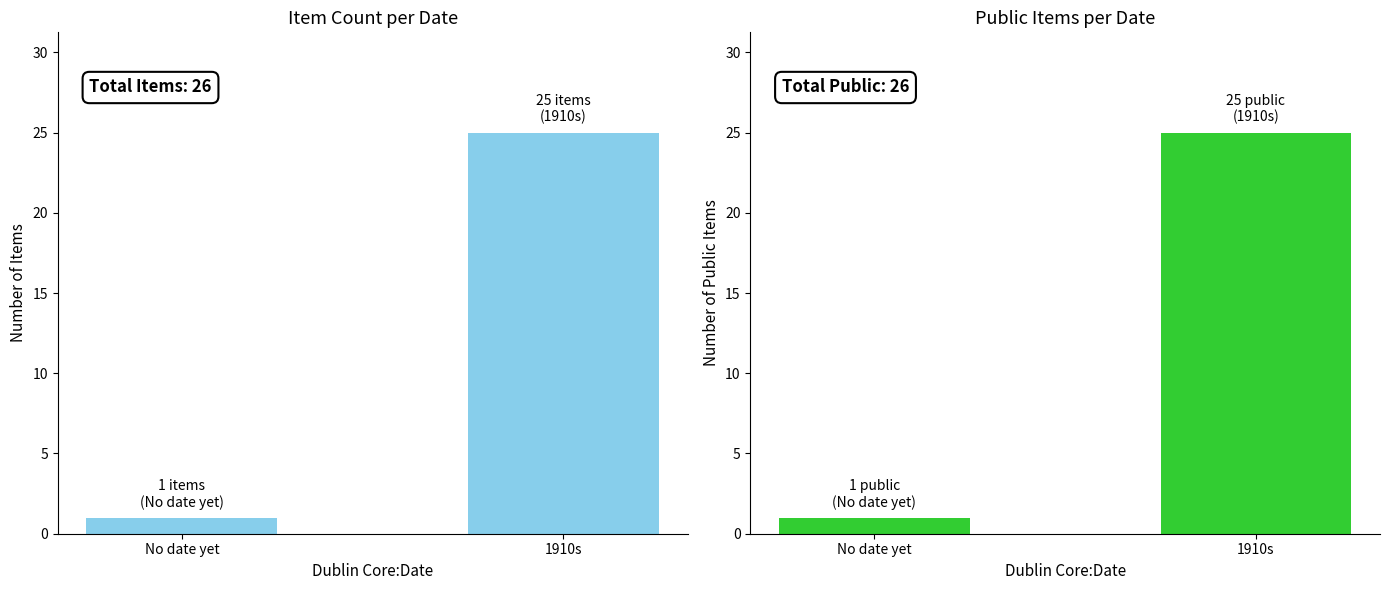

What are all the series names shown in the legend?

Item Count, Public Items